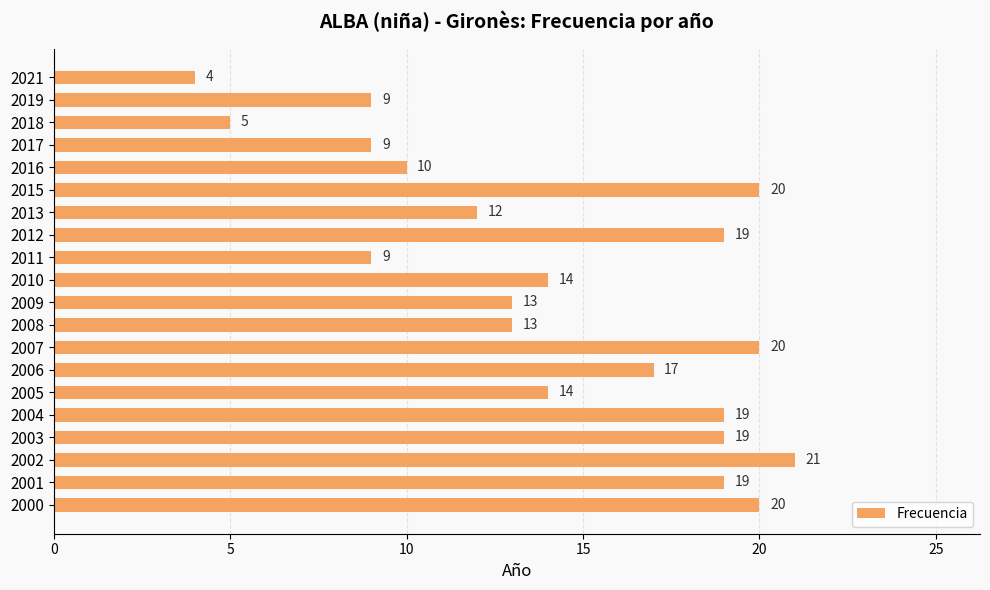

What is the difference between the second highest and minimum values?

16